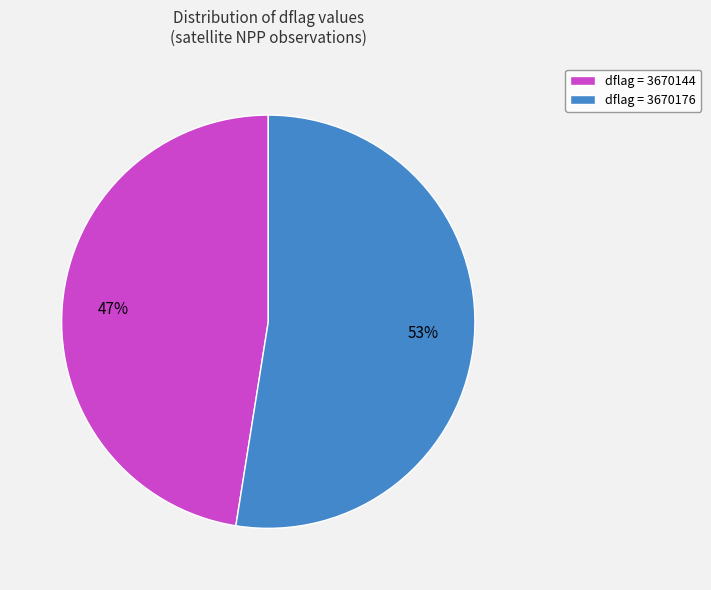

Is there any slice that represents more than half of the pie?

Yes